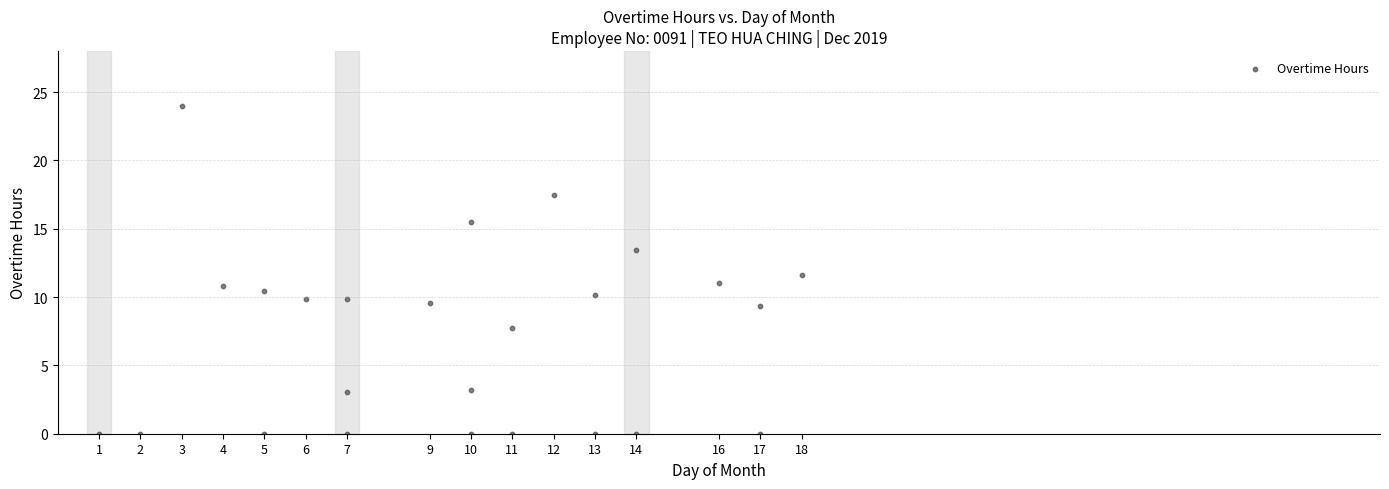

What is the range of X values (max minus min)?

17.0